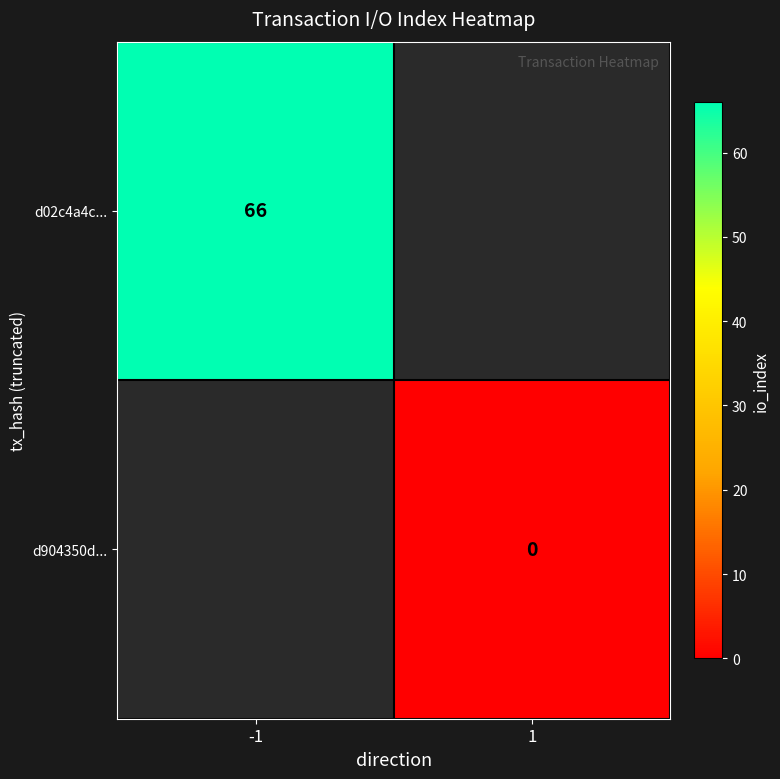

At how many categories does at least one series exceed 37?

1